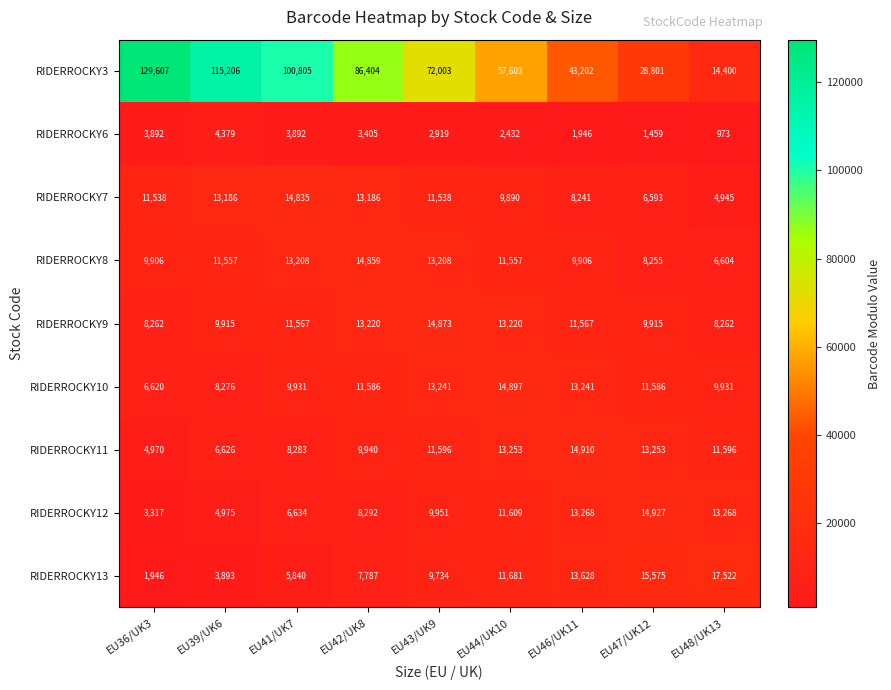

Which series has the largest total across all categories?

RIDERROCKY3